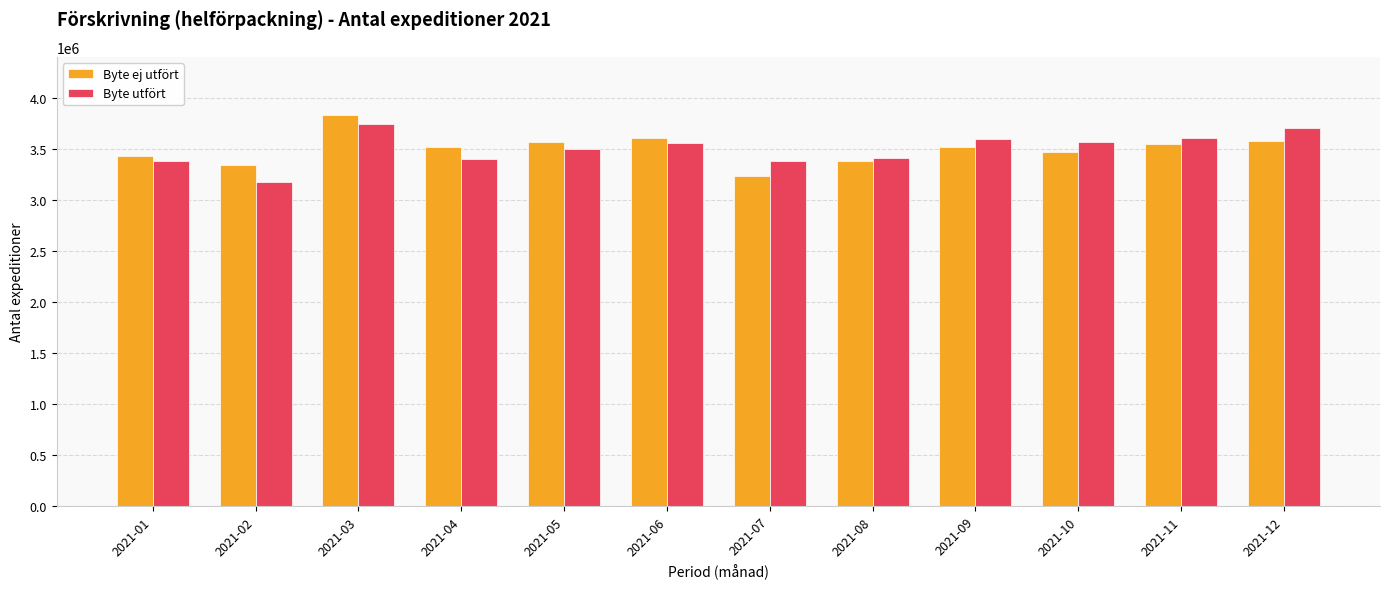

What is the greatest value displayed?

3827384